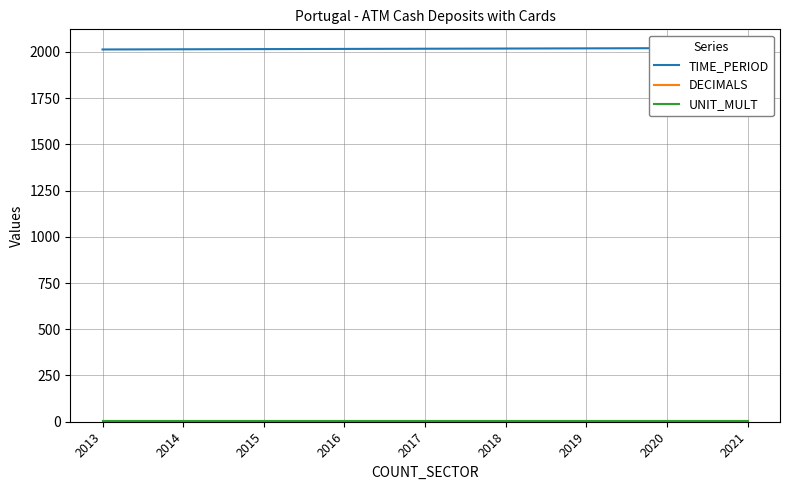

True or false: DECIMALS has more than 0 interior local peaks.

False